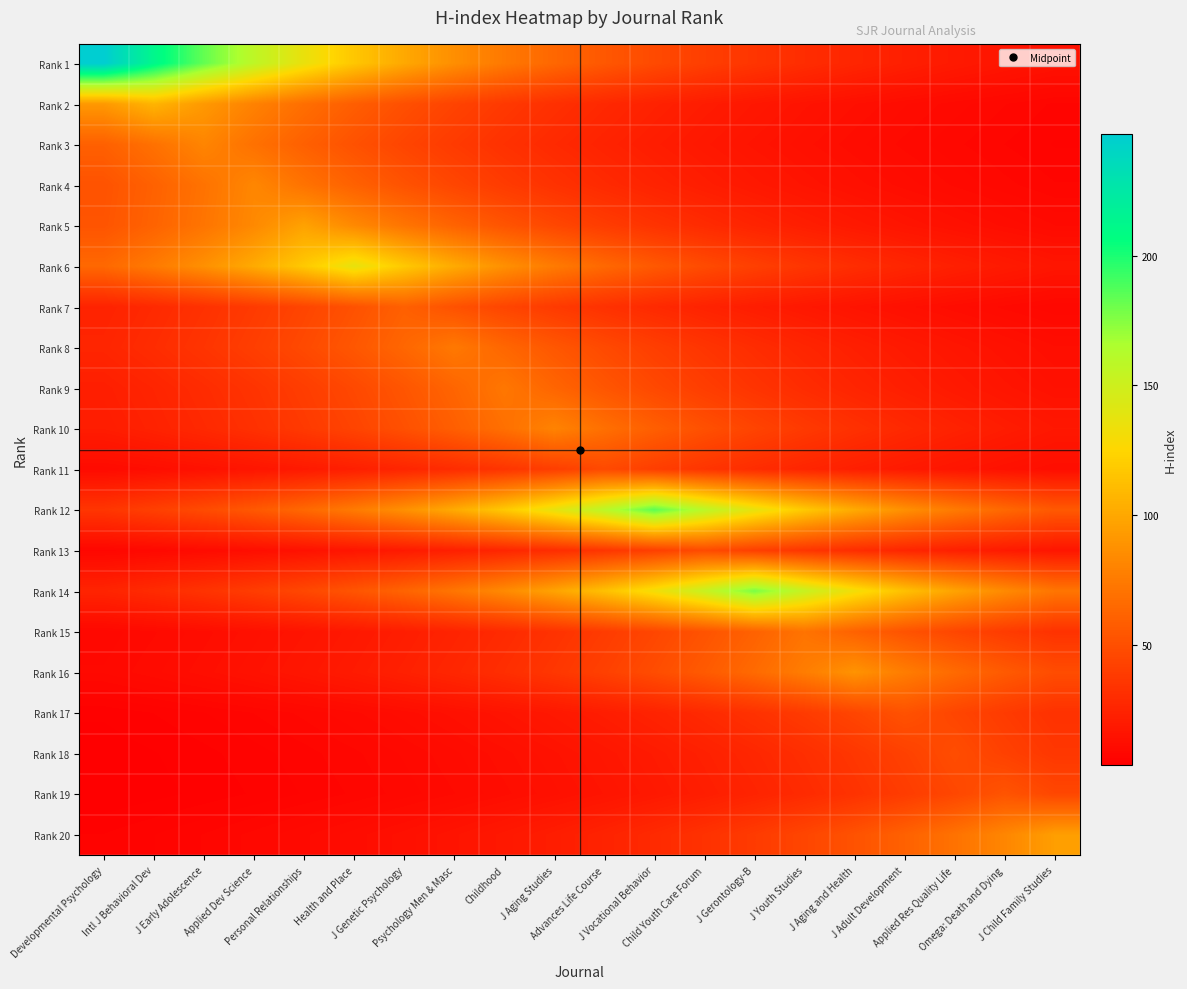

Reading left to right, transcribe all the data shown in this chart.

Rank 1: Developmental Psychology=247.0	Intl J Behavioral Dev=212.6	J Early Adolescence=183.0	Applied Dev Science=157.5	Personal Relationships=135.6	Health and Place=116.7	J Genetic Psychology=100.4	Psychology Men & Masc=86.4	Childhood=74.4	J Aging Studies=64.0	Advances Life Course=55.1	J Vocational Behavior=47.4	Child Youth Care Forum=40.8	J Gerontology-B=35.1	J Youth Studies=30.2	J Aging and Health=26.0	J Adult Development=22.4	Applied Res Quality Life=19.3	Omega: Death and Dying=16.6	J Child Family Studies=14.3
Rank 2: Developmental Psychology=92.1	Intl J Behavioral Dev=107.0	J Early Adolescence=92.1	Applied Dev Science=79.3	Personal Relationships=68.2	Health and Place=58.7	J Genetic Psychology=50.5	Psychology Men & Masc=43.5	Childhood=37.4	J Aging Studies=32.2	Advances Life Course=27.7	J Vocational Behavior=23.9	Child Youth Care Forum=20.5	J Gerontology-B=17.7	J Youth Studies=15.2	J Aging and Health=13.1	J Adult Development=11.3	Applied Res Quality Life=9.7	Omega: Death and Dying=8.4	J Child Family Studies=7.2
Rank 3: Developmental Psychology=60.0	Intl J Behavioral Dev=69.7	J Early Adolescence=81.0	Applied Dev Science=69.7	Personal Relationships=60.0	Health and Place=51.6	J Genetic Psychology=44.5	Psychology Men & Masc=38.3	Childhood=32.9	J Aging Studies=28.3	Advances Life Course=24.4	J Vocational Behavior=21.0	Child Youth Care Forum=18.1	J Gerontology-B=15.6	J Youth Studies=13.4	J Aging and Health=11.5	J Adult Development=9.9	Applied Res Quality Life=8.5	Omega: Death and Dying=7.3	J Child Family Studies=6.3
Rank 4: Developmental Psychology=52.3	Intl J Behavioral Dev=60.7	J Early Adolescence=70.6	Applied Dev Science=82.0	Personal Relationships=70.6	Health and Place=60.7	J Genetic Psychology=52.3	Psychology Men & Masc=45.0	Childhood=38.7	J Aging Studies=33.3	Advances Life Course=28.7	J Vocational Behavior=24.7	Child Youth Care Forum=21.3	J Gerontology-B=18.3	J Youth Studies=15.7	J Aging and Health=13.6	J Adult Development=11.7	Applied Res Quality Life=10.0	Omega: Death and Dying=8.6	J Child Family Studies=7.4
Rank 5: Developmental Psychology=53.2	Intl J Behavioral Dev=61.8	J Early Adolescence=71.9	Applied Dev Science=83.5	Personal Relationships=97.0	Health and Place=83.5	J Genetic Psychology=71.9	Psychology Men & Masc=61.8	Childhood=53.2	J Aging Studies=45.8	Advances Life Course=39.4	J Vocational Behavior=33.9	Child Youth Care Forum=29.2	J Gerontology-B=25.1	J Youth Studies=21.6	J Aging and Health=18.6	J Adult Development=16.0	Applied Res Quality Life=13.8	Omega: Death and Dying=11.9	J Child Family Studies=10.2
Rank 6: Developmental Psychology=64.7	Intl J Behavioral Dev=75.2	J Early Adolescence=87.4	Applied Dev Science=101.5	Personal Relationships=117.9	Health and Place=137.0	J Genetic Psychology=117.9	Psychology Men & Masc=101.5	Childhood=87.4	J Aging Studies=75.2	Advances Life Course=64.7	J Vocational Behavior=55.7	Child Youth Care Forum=47.9	J Gerontology-B=41.3	J Youth Studies=35.5	J Aging and Health=30.6	J Adult Development=26.3	Applied Res Quality Life=22.6	Omega: Death and Dying=19.5	J Child Family Studies=16.8
Rank 7: Developmental Psychology=24.4	Intl J Behavioral Dev=28.3	J Early Adolescence=32.9	Applied Dev Science=38.3	Personal Relationships=44.4	Health and Place=51.6	J Genetic Psychology=60.0	Psychology Men & Masc=51.6	Childhood=44.4	J Aging Studies=38.3	Advances Life Course=32.9	J Vocational Behavior=28.3	Child Youth Care Forum=24.4	J Gerontology-B=21.0	J Youth Studies=18.1	J Aging and Health=15.6	J Adult Development=13.4	Applied Res Quality Life=11.5	Omega: Death and Dying=9.9	J Child Family Studies=8.5
Rank 8: Developmental Psychology=25.9	Intl J Behavioral Dev=30.1	J Early Adolescence=35.0	Applied Dev Science=40.6	Personal Relationships=47.2	Health and Place=54.8	J Genetic Psychology=63.7	Psychology Men & Masc=74.0	Childhood=63.7	J Aging Studies=54.8	Advances Life Course=47.2	J Vocational Behavior=40.6	Child Youth Care Forum=35.0	J Gerontology-B=30.1	J Youth Studies=25.9	J Aging and Health=22.3	J Adult Development=19.2	Applied Res Quality Life=16.5	Omega: Death and Dying=14.2	J Child Family Studies=12.2
Rank 9: Developmental Psychology=22.0	Intl J Behavioral Dev=25.5	J Early Adolescence=29.7	Applied Dev Science=34.5	Personal Relationships=40.1	Health and Place=46.5	J Genetic Psychology=54.1	Psychology Men & Masc=62.8	Childhood=73.0	J Aging Studies=62.8	Advances Life Course=54.1	J Vocational Behavior=46.5	Child Youth Care Forum=40.1	J Gerontology-B=34.5	J Youth Studies=29.7	J Aging and Health=25.5	J Adult Development=22.0	Applied Res Quality Life=18.9	Omega: Death and Dying=16.3	J Child Family Studies=14.0
Rank 10: Developmental Psychology=20.7	Intl J Behavioral Dev=24.1	J Early Adolescence=28.0	Applied Dev Science=32.5	Personal Relationships=37.8	Health and Place=43.9	J Genetic Psychology=51.0	Psychology Men & Masc=59.3	Childhood=68.9	J Aging Studies=80.0	Advances Life Course=68.9	J Vocational Behavior=59.3	Child Youth Care Forum=51.0	J Gerontology-B=43.9	J Youth Studies=37.8	J Aging and Health=32.5	J Adult Development=28.0	Applied Res Quality Life=24.1	Omega: Death and Dying=20.7	J Child Family Studies=17.9
Rank 11: Developmental Psychology=10.5	Intl J Behavioral Dev=12.2	J Early Adolescence=14.2	Applied Dev Science=16.4	Personal Relationships=19.1	Health and Place=22.2	J Genetic Psychology=25.8	Psychology Men & Masc=30.0	Childhood=34.8	J Aging Studies=40.5	Advances Life Course=47.0	J Vocational Behavior=40.5	Child Youth Care Forum=34.8	J Gerontology-B=30.0	J Youth Studies=25.8	J Aging and Health=22.2	J Adult Development=19.1	Applied Res Quality Life=16.4	Omega: Death and Dying=14.2	J Child Family Studies=12.2
Rank 12: Developmental Psychology=35.5	Intl J Behavioral Dev=41.3	J Early Adolescence=48.0	Applied Dev Science=55.7	Personal Relationships=64.7	Health and Place=75.2	J Genetic Psychology=87.4	Psychology Men & Masc=101.5	Childhood=118.0	J Aging Studies=137.1	Advances Life Course=159.2	J Vocational Behavior=185.0	Child Youth Care Forum=159.2	J Gerontology-B=137.1	J Youth Studies=118.0	J Aging and Health=101.5	J Adult Development=87.4	Applied Res Quality Life=75.2	Omega: Death and Dying=64.7	J Child Family Studies=55.7
Rank 13: Developmental Psychology=7.9	Intl J Behavioral Dev=9.2	J Early Adolescence=10.7	Applied Dev Science=12.4	Personal Relationships=14.5	Health and Place=16.8	J Genetic Psychology=19.5	Psychology Men & Masc=22.7	Childhood=26.3	J Aging Studies=30.6	Advances Life Course=35.6	J Vocational Behavior=41.3	Child Youth Care Forum=48.0	J Gerontology-B=41.3	J Youth Studies=35.6	J Aging and Health=30.6	J Adult Development=26.3	Applied Res Quality Life=22.7	Omega: Death and Dying=19.5	J Child Family Studies=16.8
Rank 14: Developmental Psychology=25.3	Intl J Behavioral Dev=29.4	J Early Adolescence=34.2	Applied Dev Science=39.7	Personal Relationships=46.1	Health and Place=53.6	J Genetic Psychology=62.3	Psychology Men & Masc=72.4	Childhood=84.1	J Aging Studies=97.7	Advances Life Course=113.5	J Vocational Behavior=131.9	Child Youth Care Forum=153.2	J Gerontology-B=178.0	J Youth Studies=153.2	J Aging and Health=131.9	J Adult Development=113.5	Applied Res Quality Life=97.7	Omega: Death and Dying=84.1	J Child Family Studies=72.4
Rank 15: Developmental Psychology=8.7	Intl J Behavioral Dev=10.1	J Early Adolescence=11.7	Applied Dev Science=13.6	Personal Relationships=15.8	Health and Place=18.4	J Genetic Psychology=21.4	Psychology Men & Masc=24.8	Childhood=28.9	J Aging Studies=33.5	Advances Life Course=39.0	J Vocational Behavior=45.3	Child Youth Care Forum=52.6	J Gerontology-B=61.1	J Youth Studies=71.0	J Aging and Health=61.1	J Adult Development=52.6	Applied Res Quality Life=45.3	Omega: Death and Dying=39.0	J Child Family Studies=33.5
Rank 16: Developmental Psychology=9.4	Intl J Behavioral Dev=10.9	J Early Adolescence=12.7	Applied Dev Science=14.7	Personal Relationships=17.1	Health and Place=19.9	J Genetic Psychology=23.1	Psychology Men & Masc=26.8	Childhood=31.1	J Aging Studies=36.2	Advances Life Course=42.0	J Vocational Behavior=48.8	Child Youth Care Forum=56.7	J Gerontology-B=65.9	J Youth Studies=76.6	J Aging and Health=89.0	J Adult Development=76.6	Applied Res Quality Life=65.9	Omega: Death and Dying=56.7	J Child Family Studies=48.8
Rank 17: Developmental Psychology=4.7	Intl J Behavioral Dev=5.5	J Early Adolescence=6.4	Applied Dev Science=7.4	Personal Relationships=8.6	Health and Place=10.0	J Genetic Psychology=11.6	Psychology Men & Masc=13.5	Childhood=15.7	J Aging Studies=18.2	Advances Life Course=21.1	J Vocational Behavior=24.6	Child Youth Care Forum=28.5	J Gerontology-B=33.2	J Youth Studies=38.5	J Aging and Health=44.8	J Adult Development=52.0	Applied Res Quality Life=44.8	Omega: Death and Dying=38.5	J Child Family Studies=33.2
Rank 18: Developmental Psychology=3.8	Intl J Behavioral Dev=4.4	J Early Adolescence=5.2	Applied Dev Science=6.0	Personal Relationships=7.0	Health and Place=8.1	J Genetic Psychology=9.4	Psychology Men & Masc=10.9	Childhood=12.7	J Aging Studies=14.8	Advances Life Course=17.1	J Vocational Behavior=19.9	Child Youth Care Forum=23.1	J Gerontology-B=26.9	J Youth Studies=31.2	J Aging and Health=36.3	J Adult Development=42.2	Applied Res Quality Life=49.0	Omega: Death and Dying=42.2	J Child Family Studies=36.3
Rank 19: Developmental Psychology=3.6	Intl J Behavioral Dev=4.1	J Early Adolescence=4.8	Applied Dev Science=5.6	Personal Relationships=6.5	Health and Place=7.5	J Genetic Psychology=8.8	Psychology Men & Masc=10.2	Childhood=11.8	J Aging Studies=13.7	Advances Life Course=16.0	J Vocational Behavior=18.5	Child Youth Care Forum=21.5	J Gerontology-B=25.0	J Youth Studies=29.1	J Aging and Health=33.8	J Adult Development=39.3	Applied Res Quality Life=45.6	Omega: Death and Dying=53.0	J Child Family Studies=45.6
Rank 20: Developmental Psychology=5.5	Intl J Behavioral Dev=6.4	J Early Adolescence=7.4	Applied Dev Science=8.6	Personal Relationships=10.0	Health and Place=11.6	J Genetic Psychology=13.5	Psychology Men & Masc=15.7	Childhood=18.2	J Aging Studies=21.2	Advances Life Course=24.6	J Vocational Behavior=28.6	Child Youth Care Forum=33.2	J Gerontology-B=38.6	J Youth Studies=44.9	J Aging and Health=52.1	J Adult Development=60.6	Applied Res Quality Life=70.4	Omega: Death and Dying=81.8	J Child Family Studies=95.0